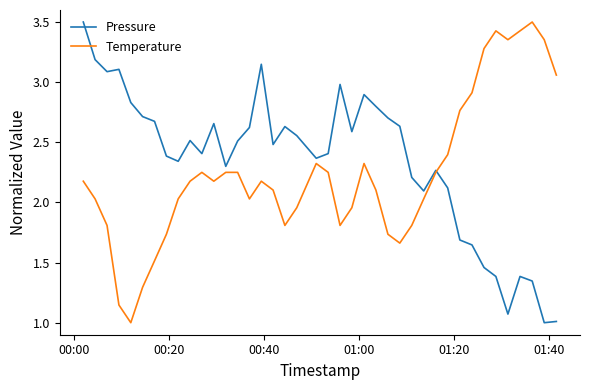

What is the greatest value displayed?

3.5